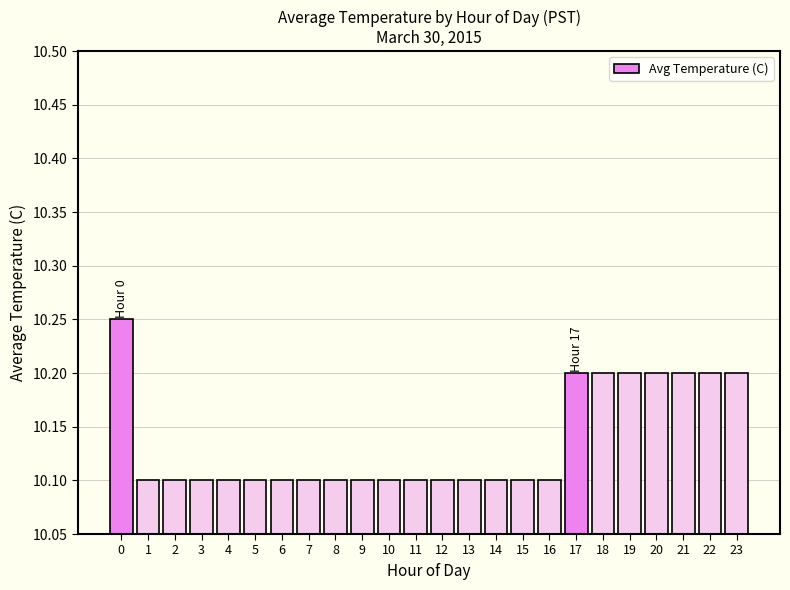

Between 11 and 19, which is larger?

19